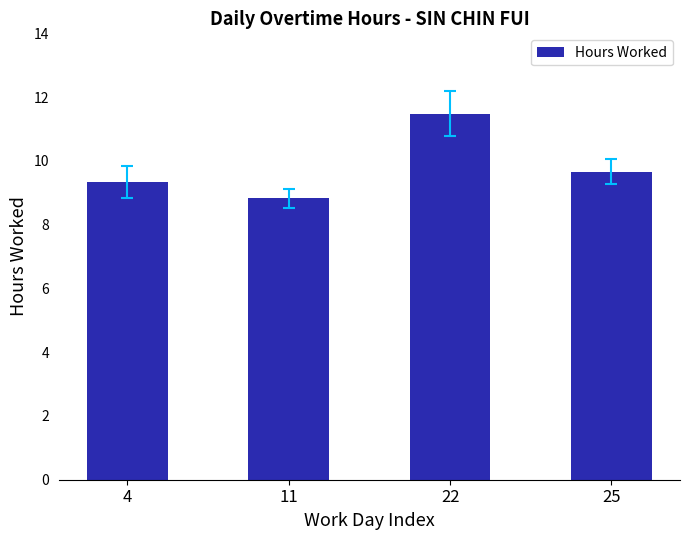

List the labels in order of value, smallest first.

11, 4, 25, 22